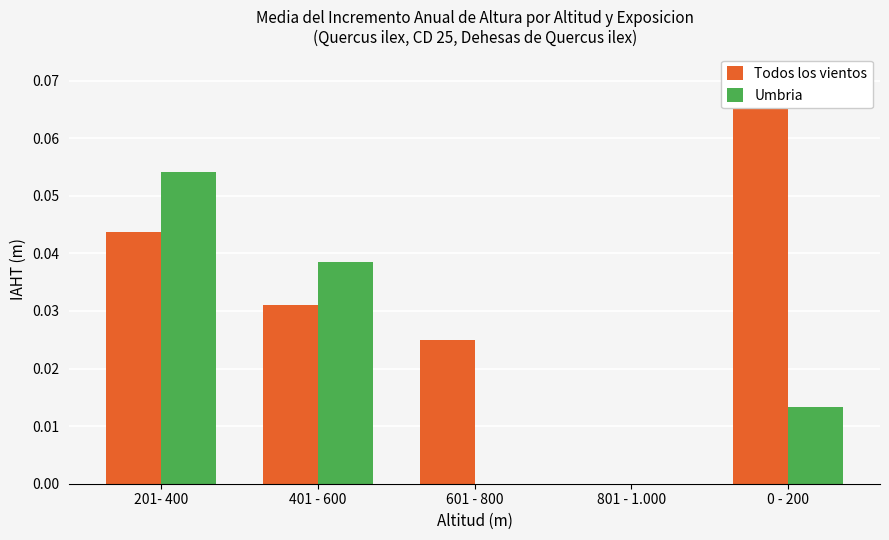

At how many categories does at least one series exceed 0?

4